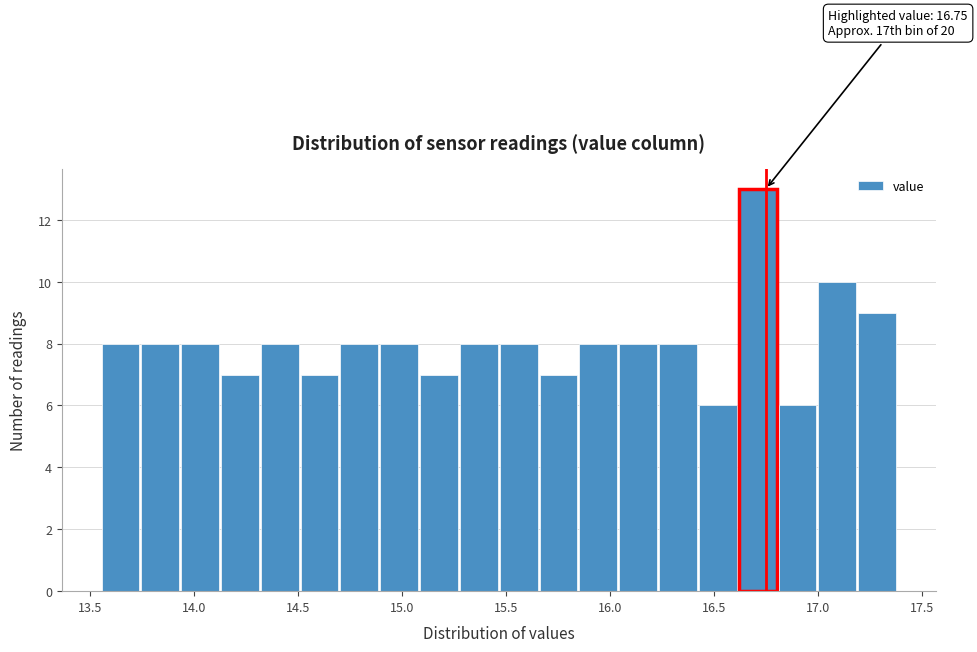

Around what value on the x-axis is the tallest bar? Give the approximate position of its centre, as read against the axis.

16.70